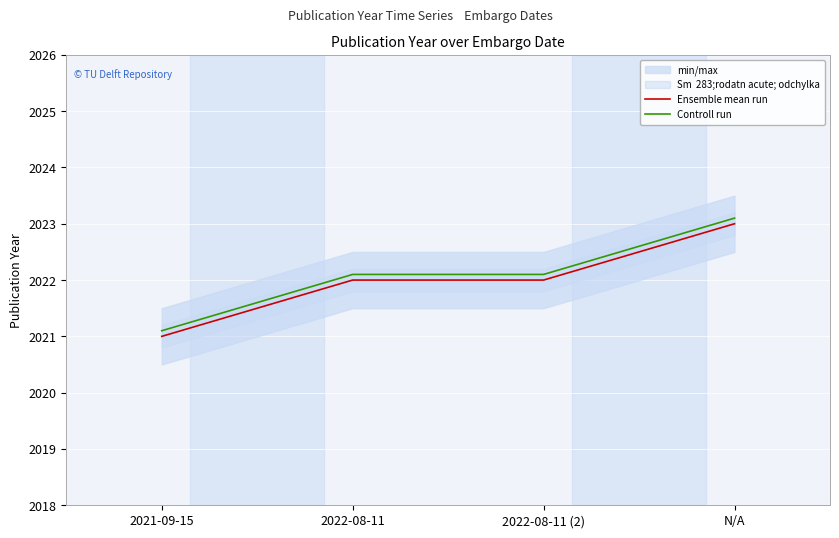

True or false: Ensemble mean run has more than 0 points higher than both neighbors.

False